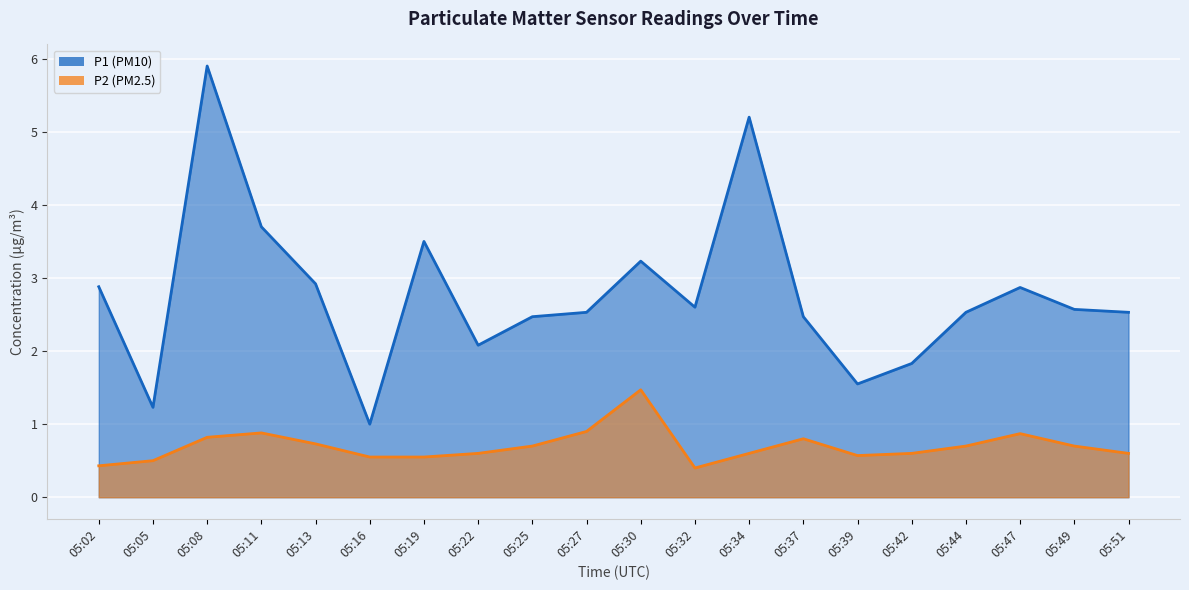

What is the sum of all P2 values?

14.0